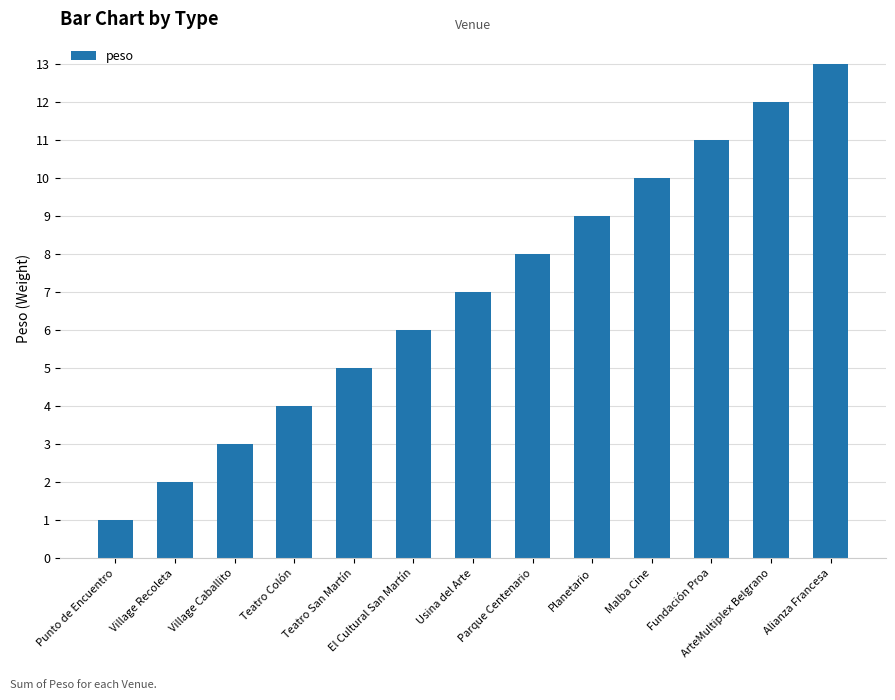

True or false: the data shows 3 at Planetario.

False